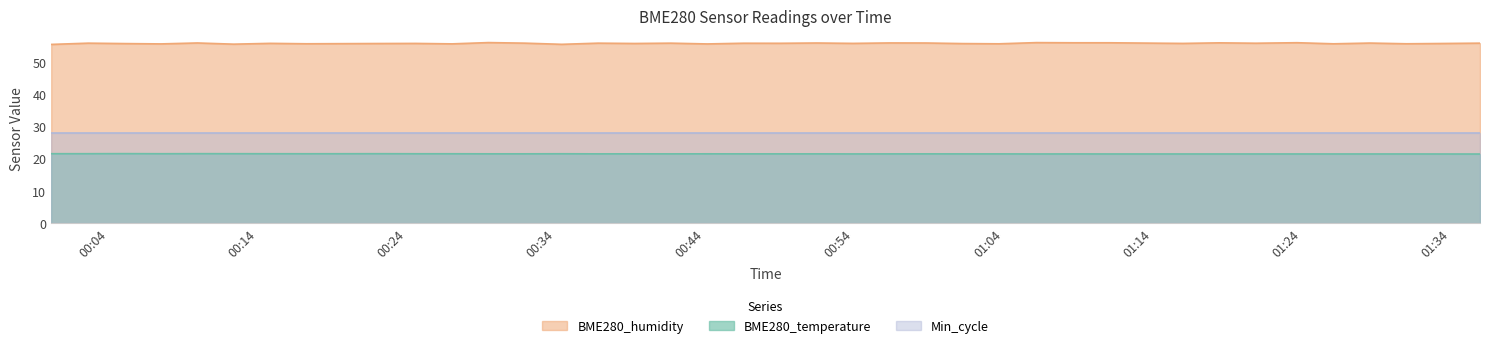

Rank the categories by BME280_humidity value from lowest to highest.

2023/08/08 00:00:10, 2023/08/08 00:34:24, 2023/08/08 00:12:24, 2023/08/08 00:44:09, 2023/08/08 00:07:32, 2023/08/08 00:27:03, 2023/08/08 01:03:43, 2023/08/08 01:26:09, 2023/08/08 00:17:17, 2023/08/08 01:31:02, 2023/08/08 00:19:44, 2023/08/08 00:05:05, 2023/08/08 01:01:17, 2023/08/08 00:22:10, 2023/08/08 00:39:17, 2023/08/08 01:33:29, 2023/08/08 00:24:36, 2023/08/08 01:16:03, 2023/08/08 00:53:56, 2023/08/08 00:14:51, 2023/08/08 00:49:02, 2023/08/08 00:46:36, 2023/08/08 01:20:56, 2023/08/08 00:02:39, 2023/08/08 00:31:57, 2023/08/08 00:36:50, 2023/08/08 00:41:43, 2023/08/08 01:35:58, 2023/08/08 01:13:35, 2023/08/08 01:28:35, 2023/08/08 00:51:30, 2023/08/08 00:58:50, 2023/08/08 00:09:58, 2023/08/08 00:56:22, 2023/08/08 01:18:29, 2023/08/08 01:08:42, 2023/08/08 01:11:09, 2023/08/08 01:23:42, 2023/08/08 01:06:13, 2023/08/08 00:29:29